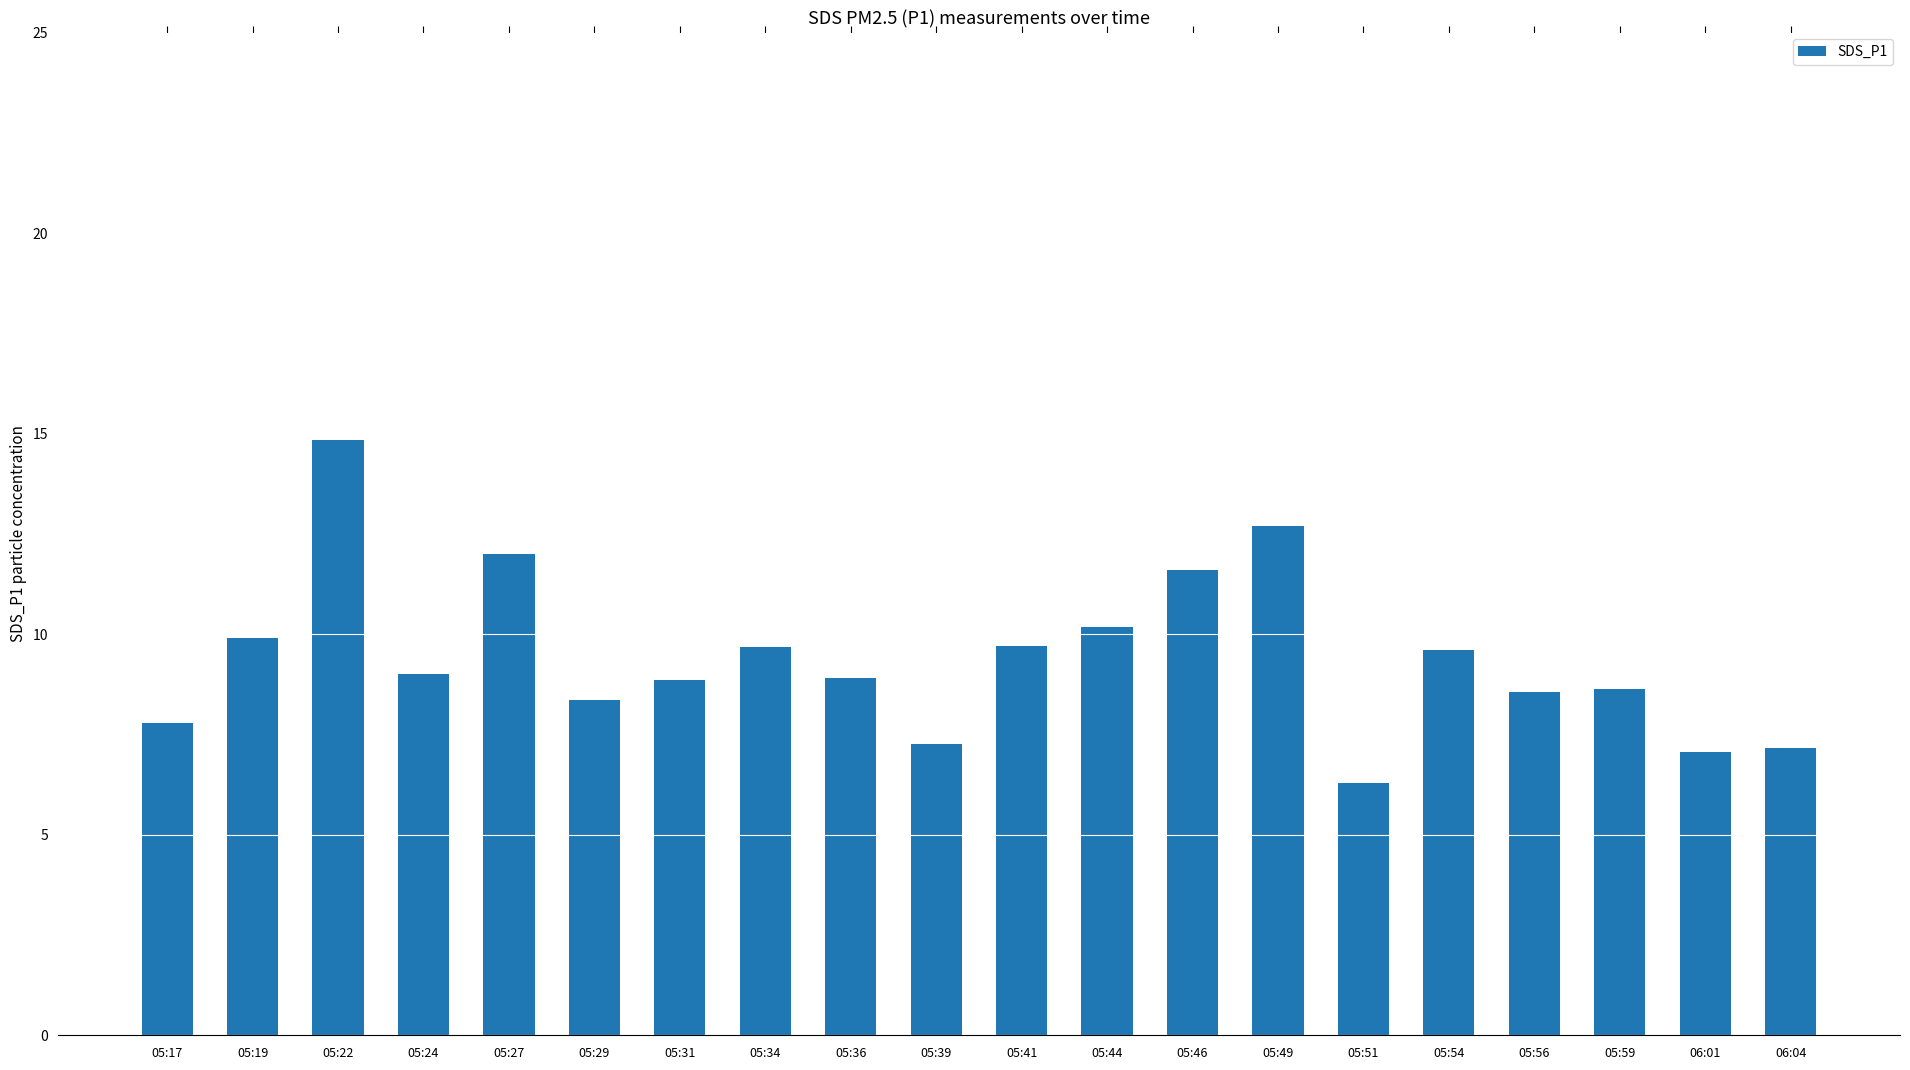

What is the greatest value displayed?

14.8